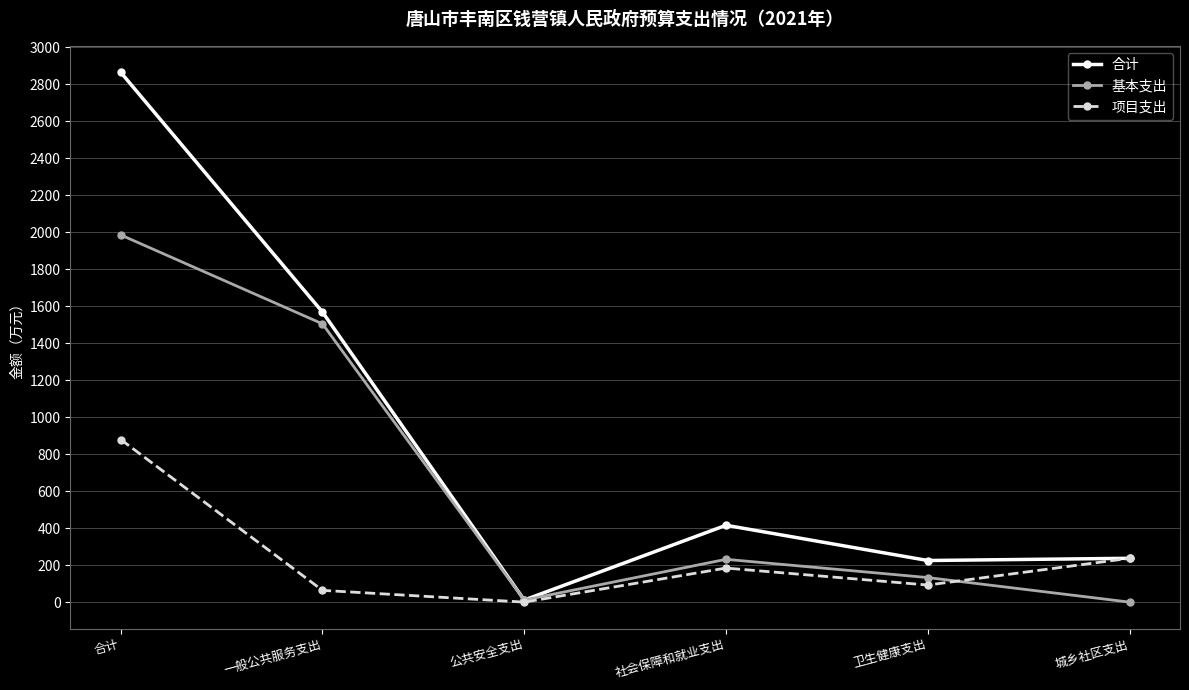

How many values in the 合计 series exceed 415?

3